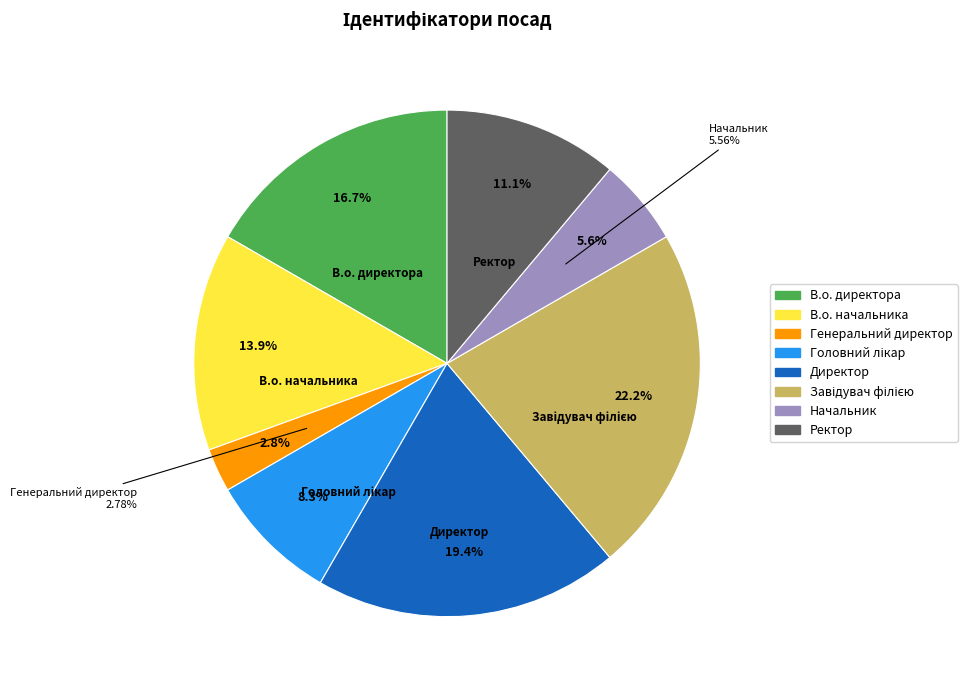

What percentage is NOT represented by В.о. директора?

83.3%